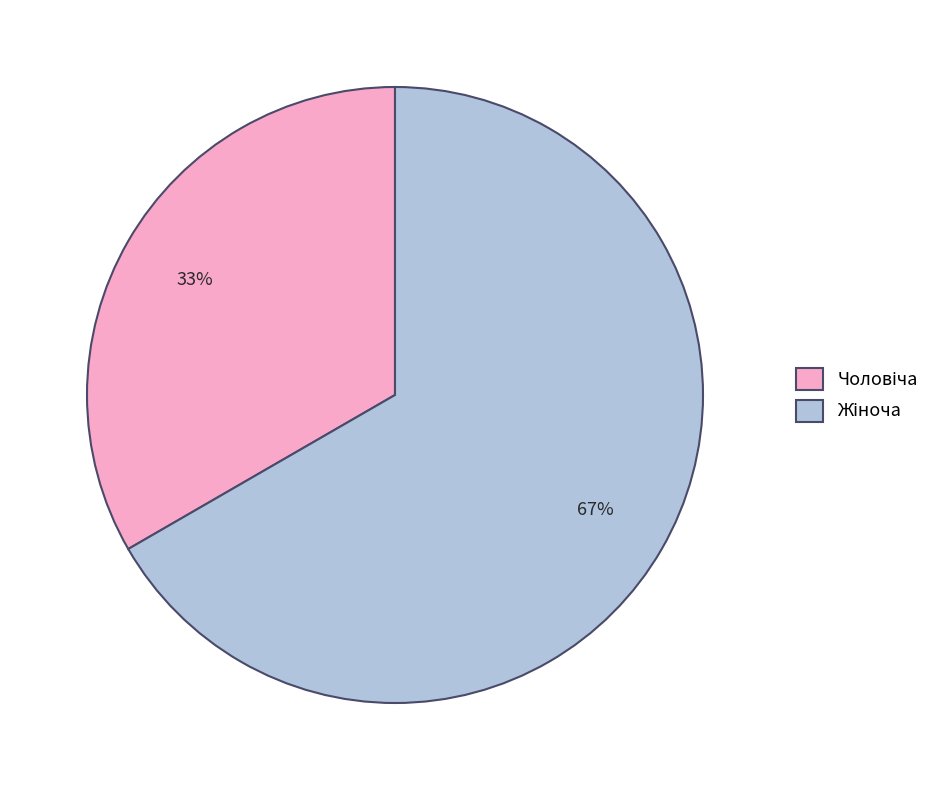

Does any single category account for the majority?

Yes